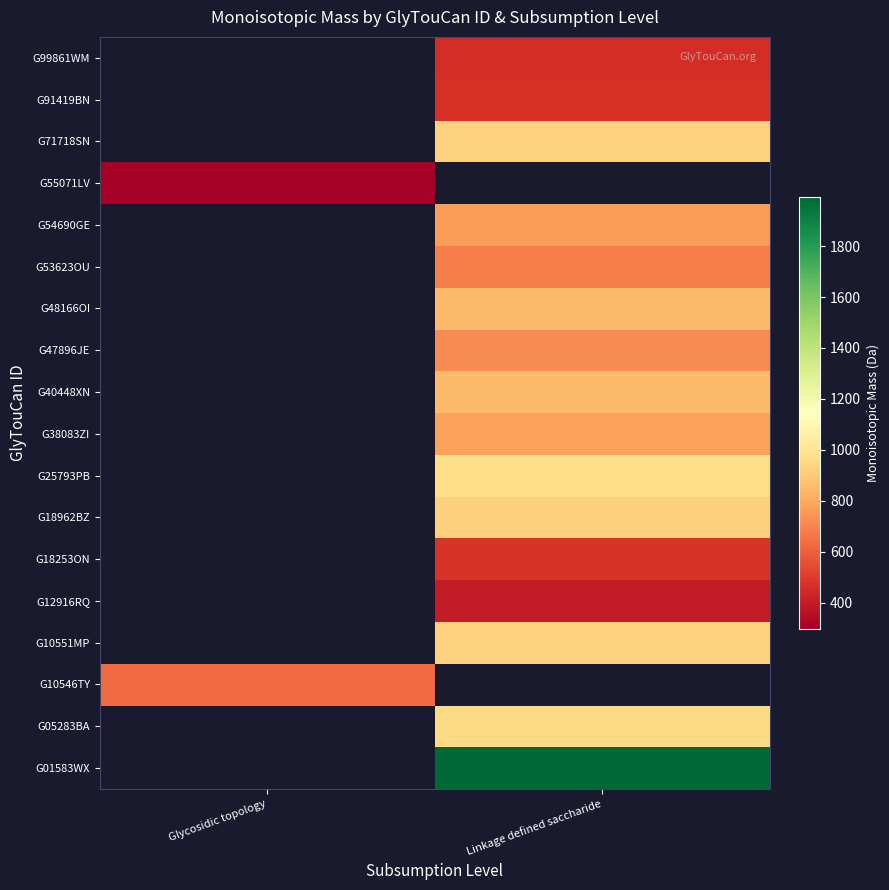

At how many categories does at least one series exceed 302?

2